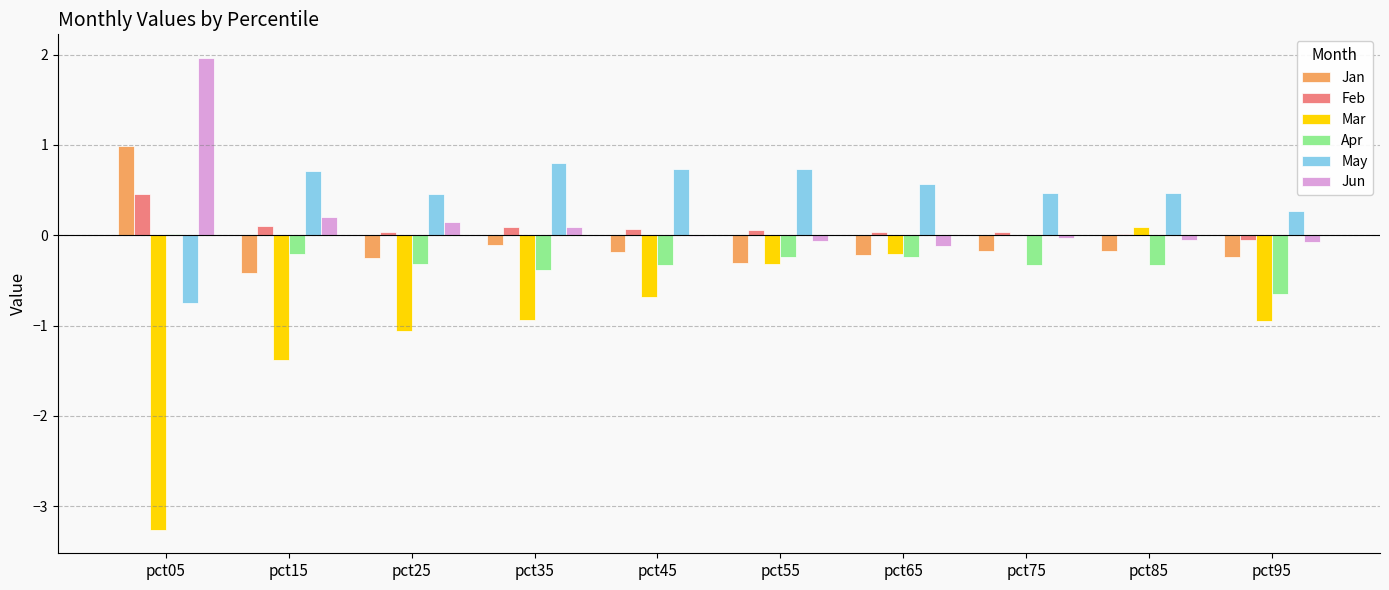

Which category has the highest value in the Jun series?

pct05